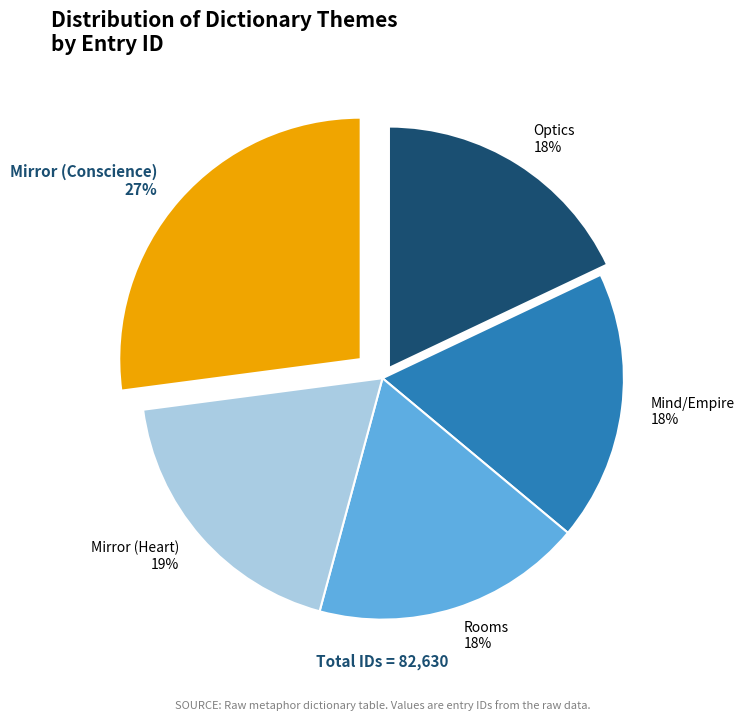

Does Optics account for over 50% of the chart?

No